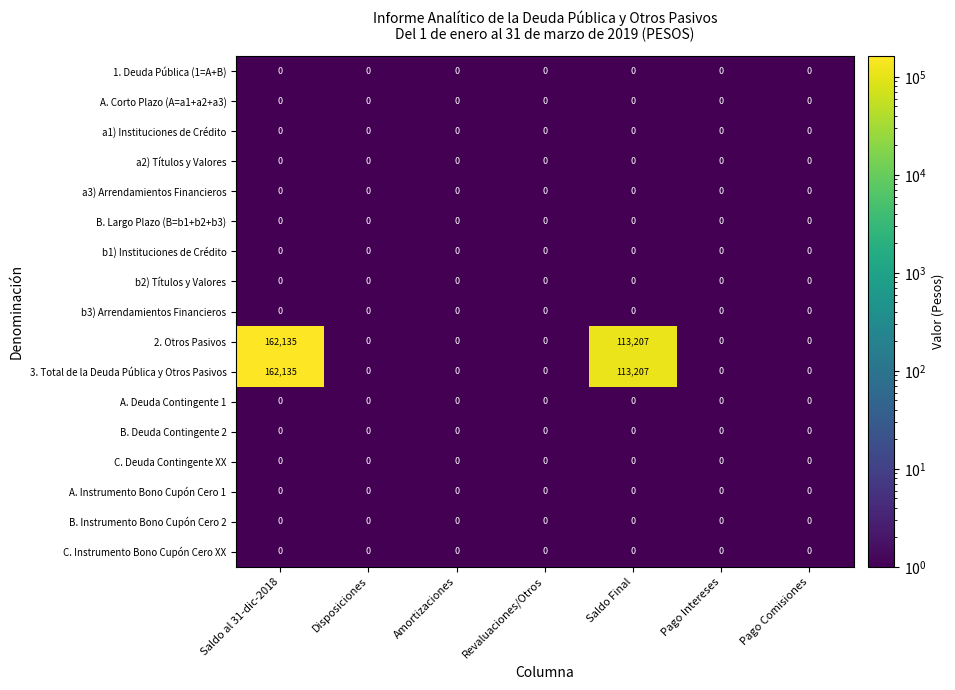

Is it true that a3) Arrendamientos Financieros equals 0 at Pago Intereses?

True